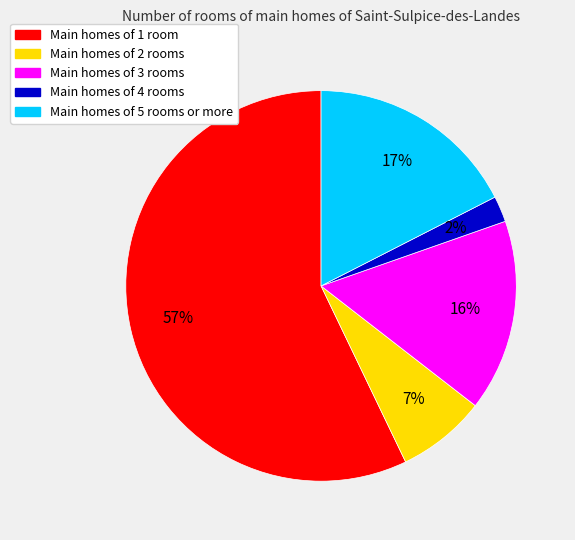

Does any single category account for the majority?

Yes